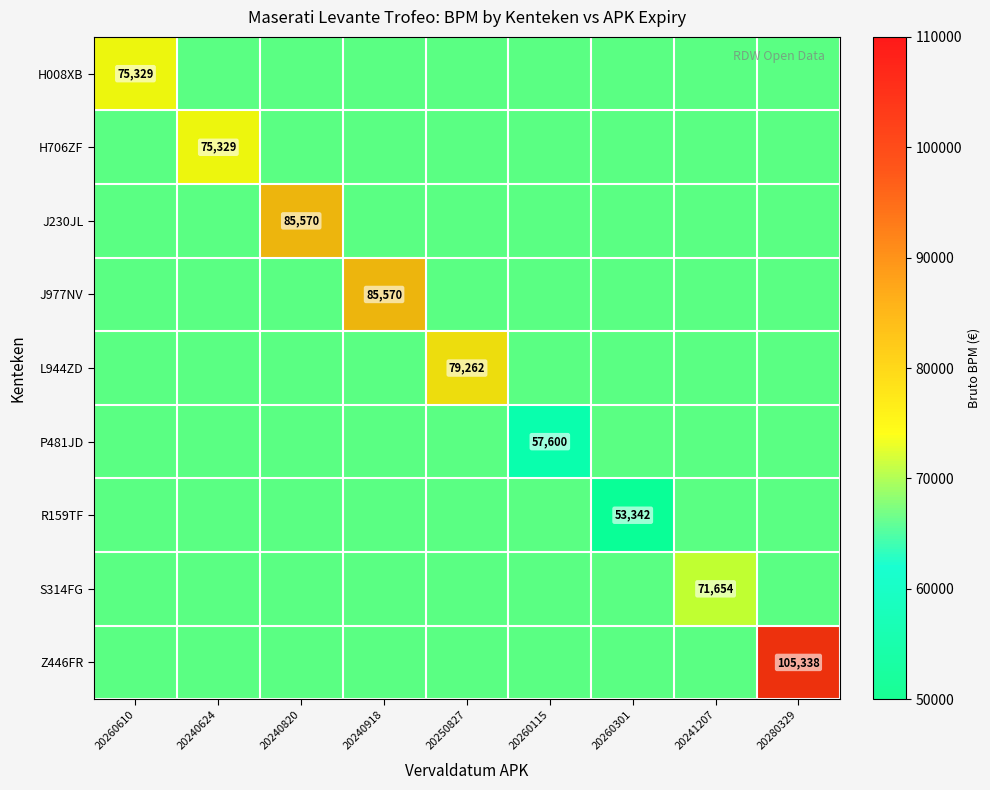

Which category has the lowest value across all series?

20260301